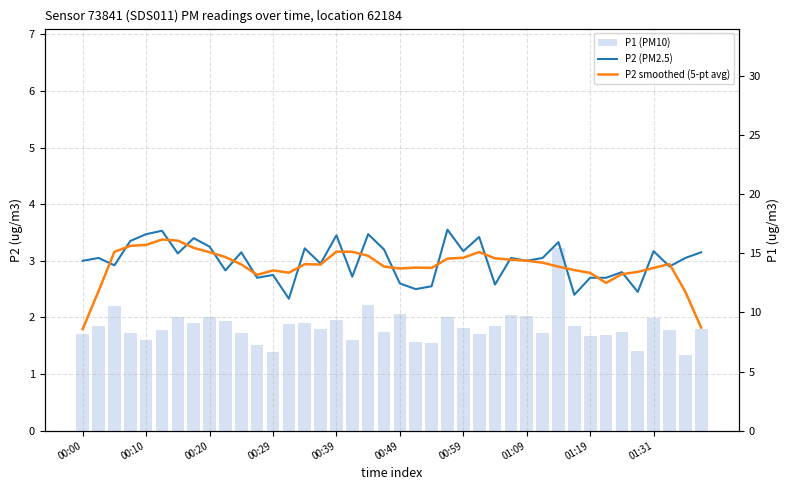

Which has a higher value, 14 or 29?

14